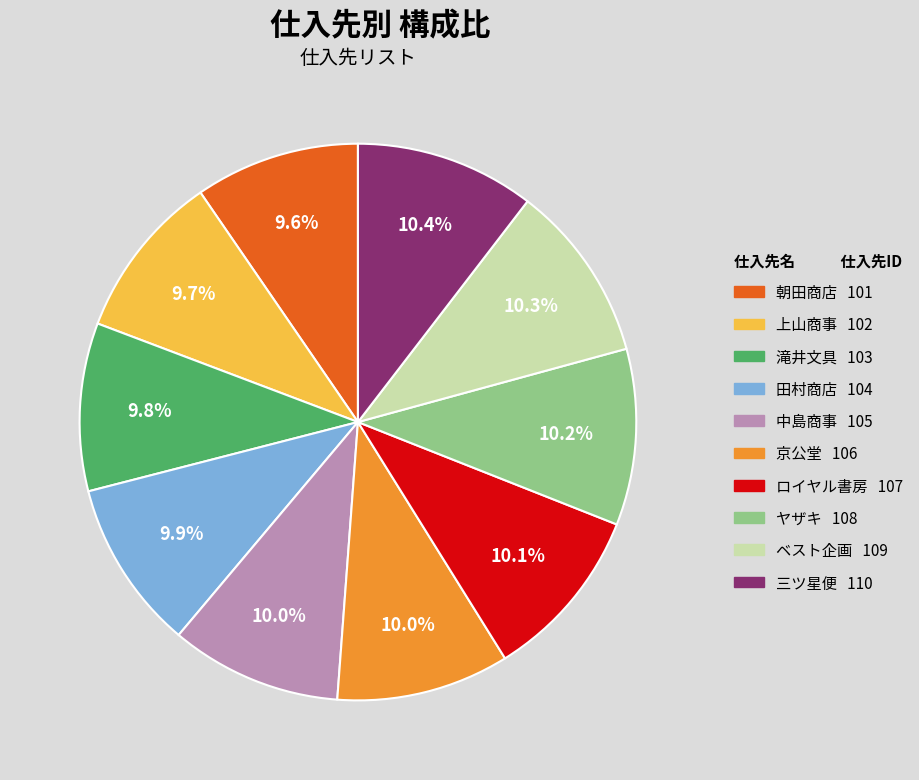

Is the sum of 三ツ星便 and 中島商事 greater than half?

No